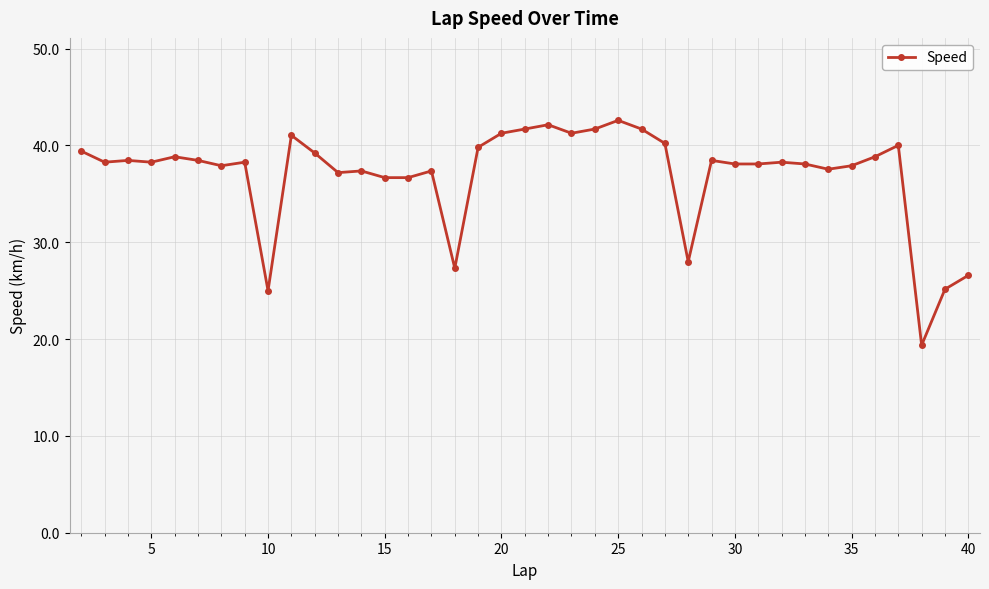

Count the number of data series in this chart.

1